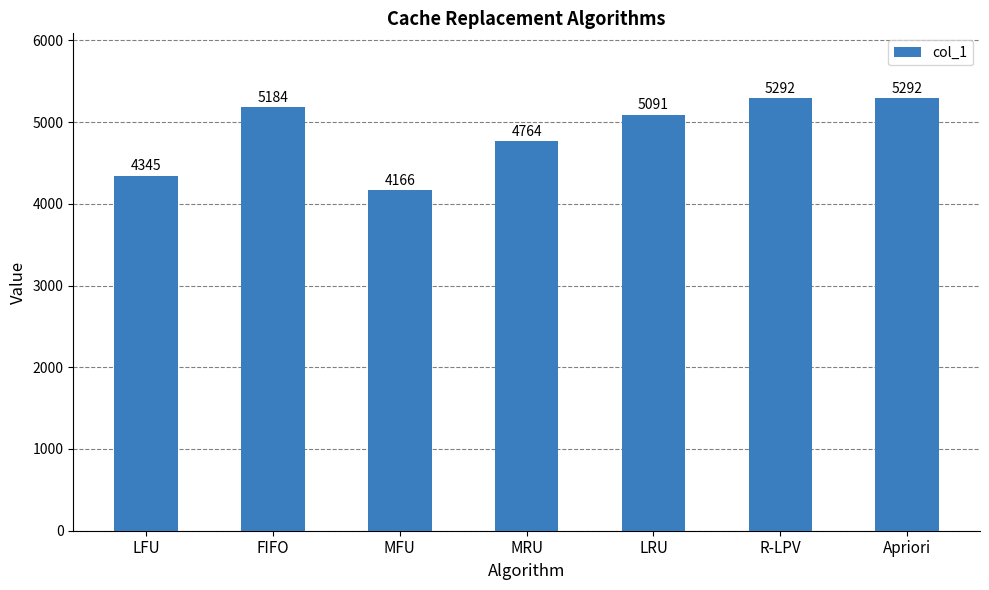

The value at LRU is 6663. True or false?

False